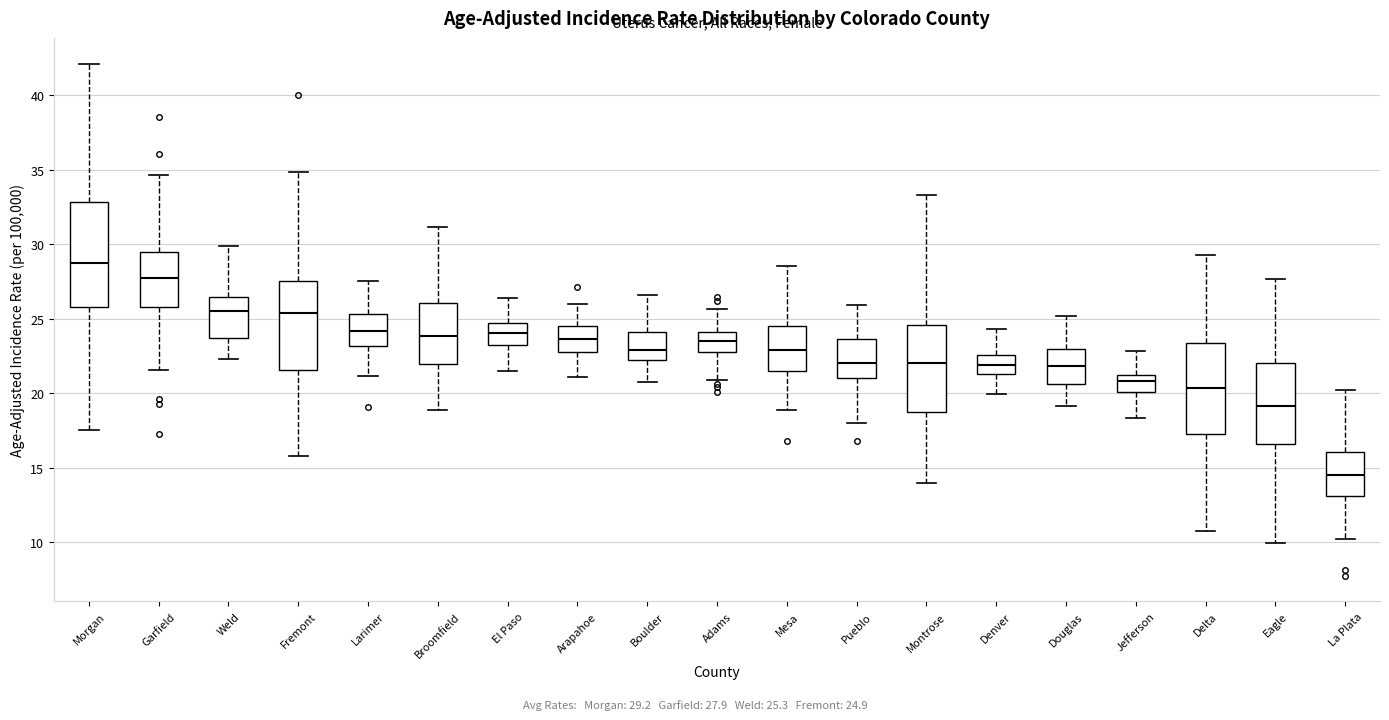

Reading left to right, transcribe this box plot: for each box, give where its median line is, the range the box spans, and where its two whiskers end, as read against the y-axis. The values are not printed on the chart, so give them approximately, as read against the axis.

Morgan: median 28.5, box 26.0 to 33.0, whiskers 17.5 to 42.0
Garfield: median 28.0, box 26.0 to 29.5, whiskers 21.5 to 34.5
Weld: median 25.5, box 23.5 to 26.5, whiskers 22.5 to 30.0
Fremont: median 25.5, box 21.5 to 27.5, whiskers 16.0 to 35.0
Larimer: median 24.0, box 23.0 to 25.5, whiskers 21.0 to 27.5
Broomfield: median 24.0, box 22.0 to 26.0, whiskers 19.0 to 31.0
El Paso: median 24.0, box 23.0 to 24.5, whiskers 21.5 to 26.5
Arapahoe: median 23.5, box 23.0 to 24.5, whiskers 21.0 to 26.0
Boulder: median 23.0, box 22.0 to 24.0, whiskers 21.0 to 26.5
Adams: median 23.5, box 23.0 to 24.0, whiskers 21.0 to 25.5
Mesa: median 23.0, box 21.5 to 24.5, whiskers 19.0 to 28.5
Pueblo: median 22.0, box 21.0 to 23.5, whiskers 18.0 to 26.0
Montrose: median 22.0, box 18.5 to 24.5, whiskers 14.0 to 33.5
Denver: median 22.0, box 21.5 to 22.5, whiskers 20.0 to 24.5
Douglas: median 22.0, box 20.5 to 23.0, whiskers 19.0 to 25.0
Jefferson: median 21.0 (inside the box), box 20.0 to 21.0, whiskers 18.5 to 23.0
Delta: median 20.5, box 17.0 to 23.5, whiskers 10.5 to 29.5
Eagle: median 19.0, box 16.5 to 22.0, whiskers 10.0 to 27.5
La Plata: median 14.5, box 13.0 to 16.0, whiskers 10.0 to 20.0